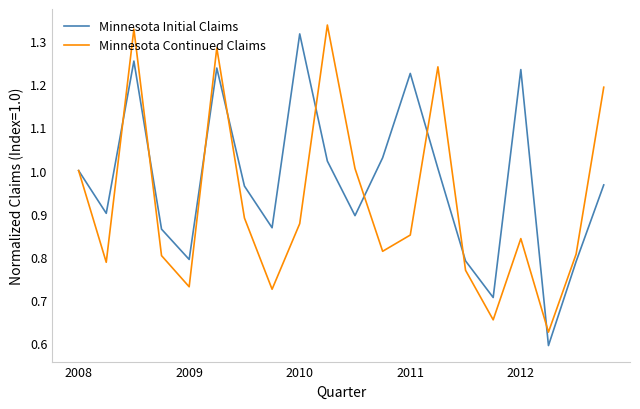

Rank the series by their average value, from highest to lowest.

Minnesota Initial Claims, Minnesota Continued Claims